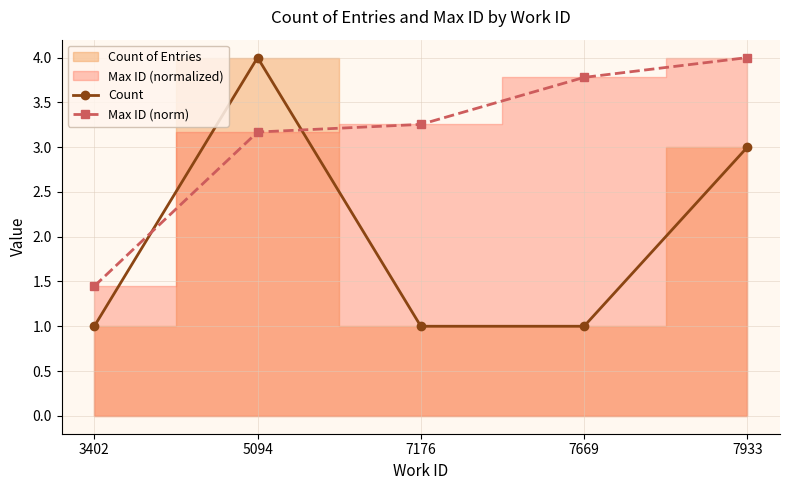

What is the sum of all Count values?

10.0